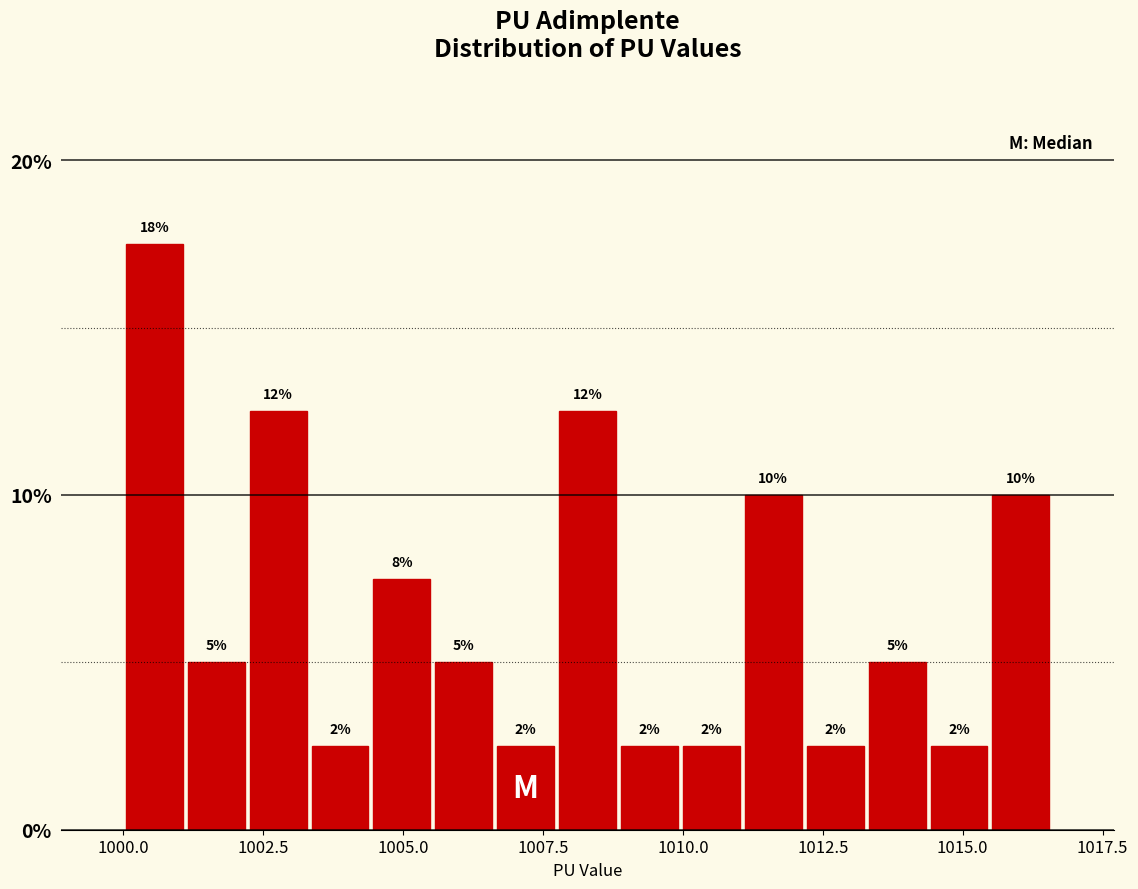

Read against the x-axis, roughly where is the centre of the tallest bar?

1000.5